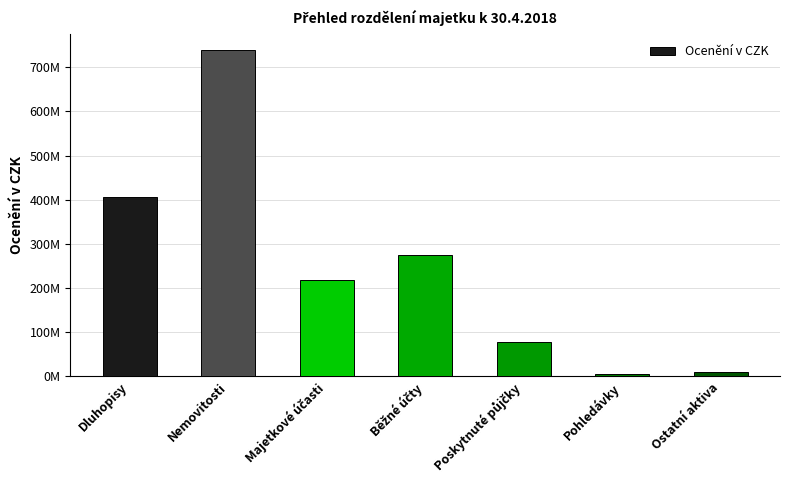

Reading left to right, list all the values displayed in this chart.

405335101.7	738012157.0	217137863.1	273647476.8	78476138.0	5420893.9	8880208.0